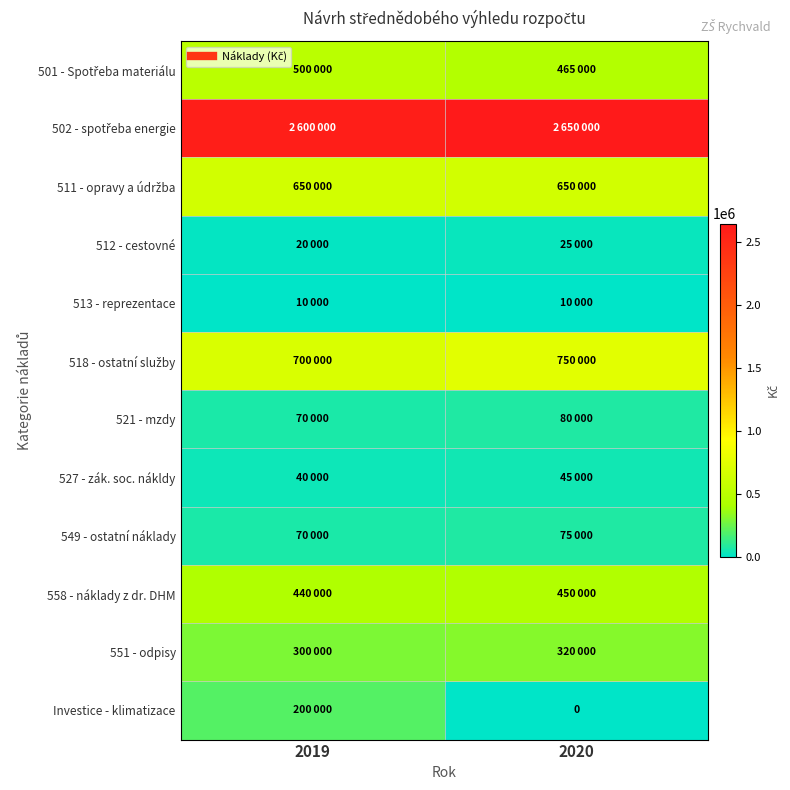

What is the approximate value of 549 - ostatní náklady at 2020, to the nearest 10?

75000